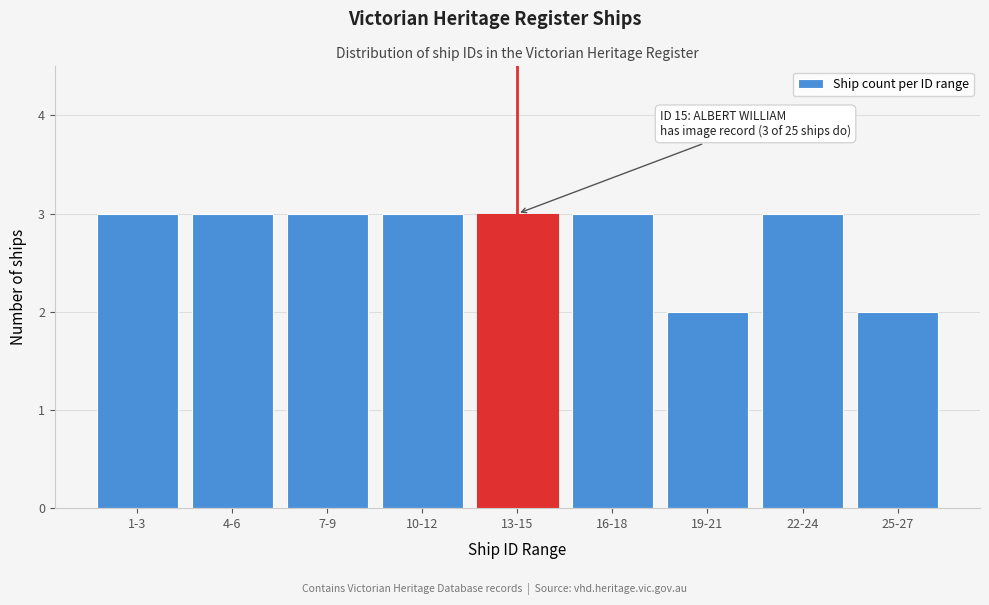

Reading left to right, what are all the values shown in this chart?

3	3	3	3	3	3	2	3	2